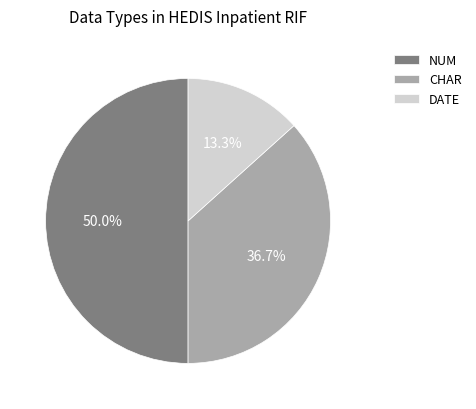

Between DATE and NUM, which is larger?

NUM